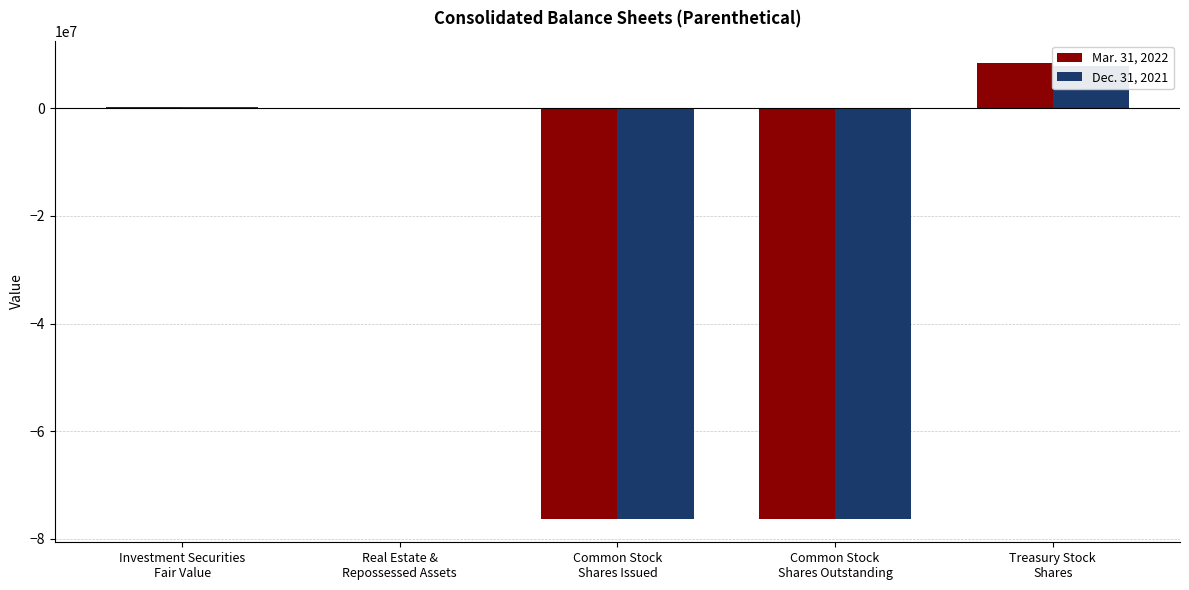

Are the bars horizontal?

No